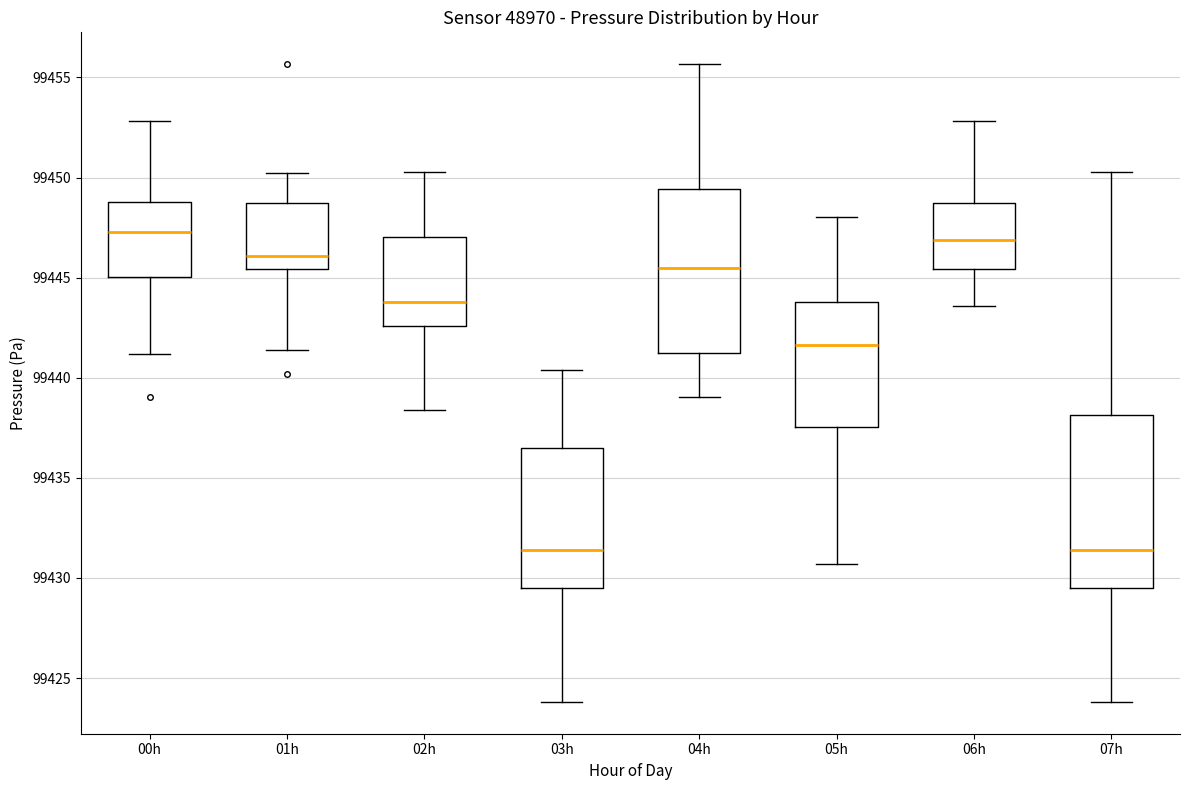

Reading left to right, read every box against the y-axis: the position of its median line, the range the box covers, and the ends of its whiskers. The values are not printed on the chart, so give them approximately, as read against the axis.

00h: median 99447.5, box 99445.0 to 99449.0, whiskers 99441.0 to 99453.0
01h: median 99446.0, box 99445.5 to 99448.5, whiskers 99441.5 to 99450.0
02h: median 99444.0, box 99442.5 to 99447.0, whiskers 99438.5 to 99450.5
03h: median 99431.5, box 99429.5 to 99436.5, whiskers 99424.0 to 99440.5
04h: median 99445.5, box 99441.0 to 99449.5, whiskers 99439.0 to 99455.5
05h: median 99441.5, box 99437.5 to 99444.0, whiskers 99430.5 to 99448.0
06h: median 99447.0, box 99445.5 to 99448.5, whiskers 99443.5 to 99453.0
07h: median 99431.5, box 99429.5 to 99438.0, whiskers 99424.0 to 99450.5